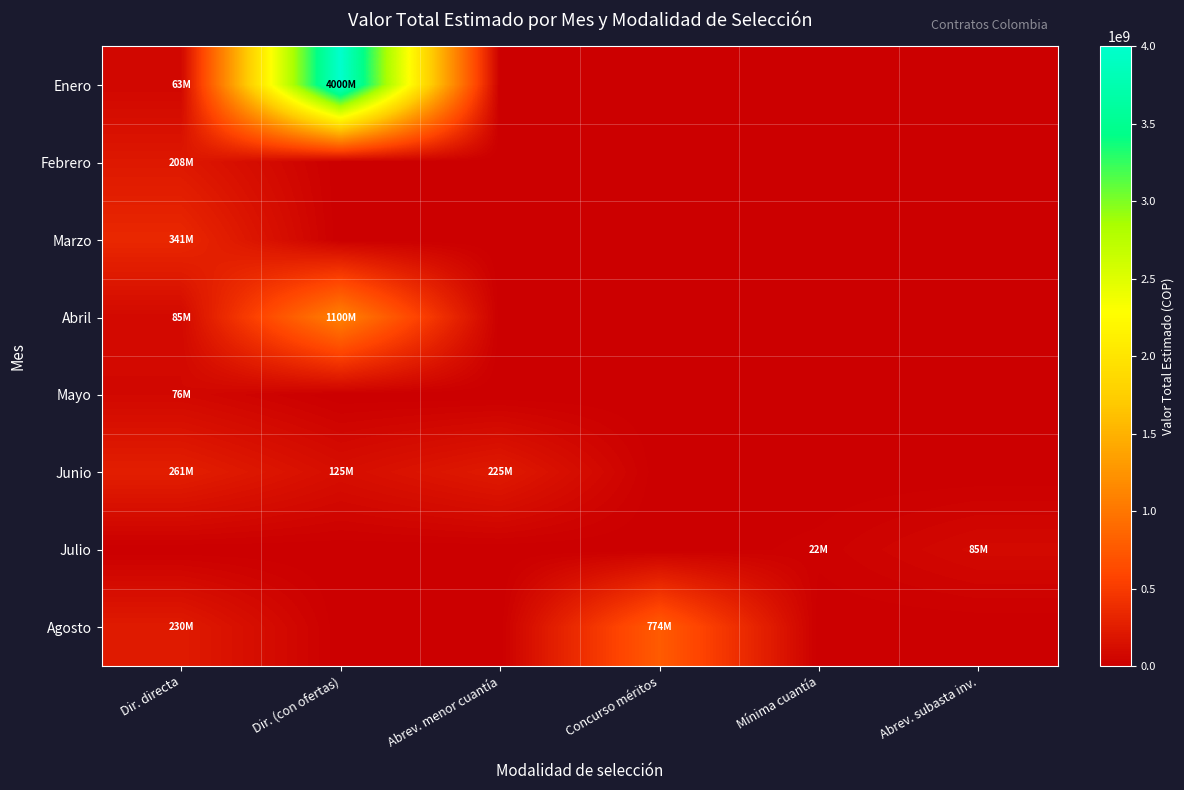

Which series has the largest total across all categories?

Enero